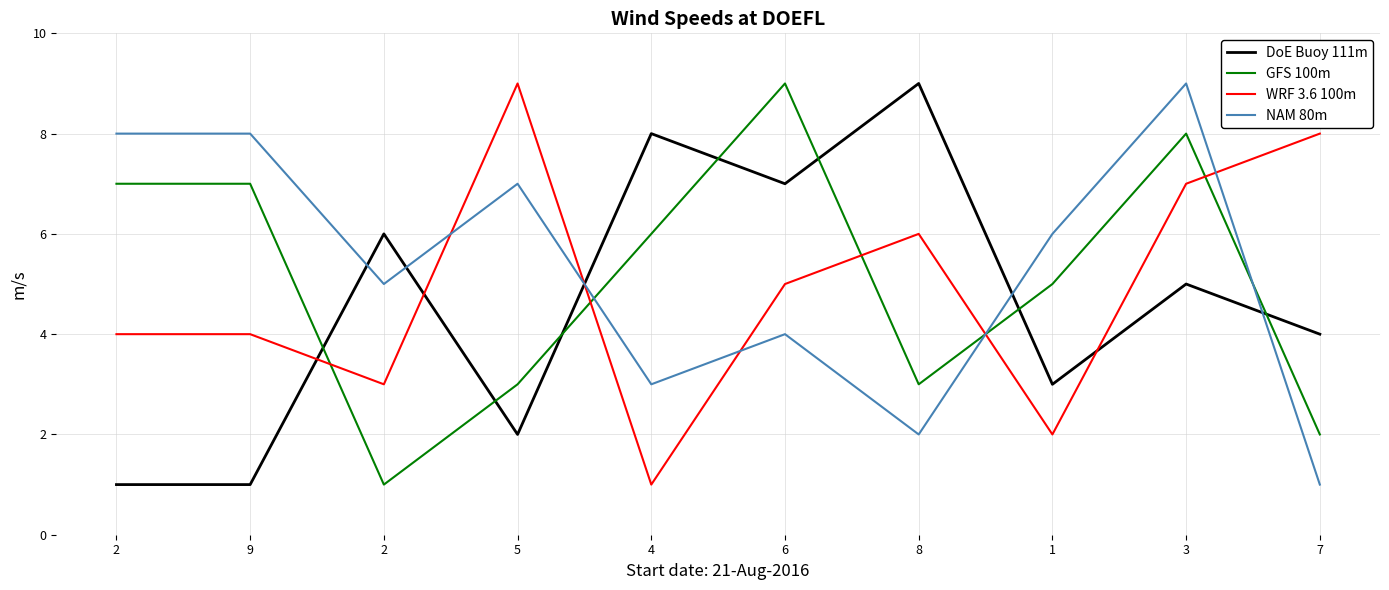

How many series are shown in this chart?

4